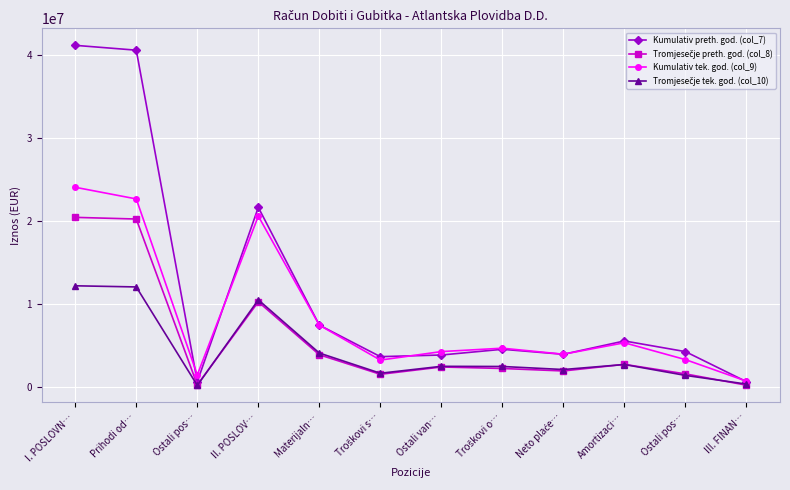

In Kumulativ preth. god. (col_7), how many points are higher than both neighbors (excluding endpoints)?

3